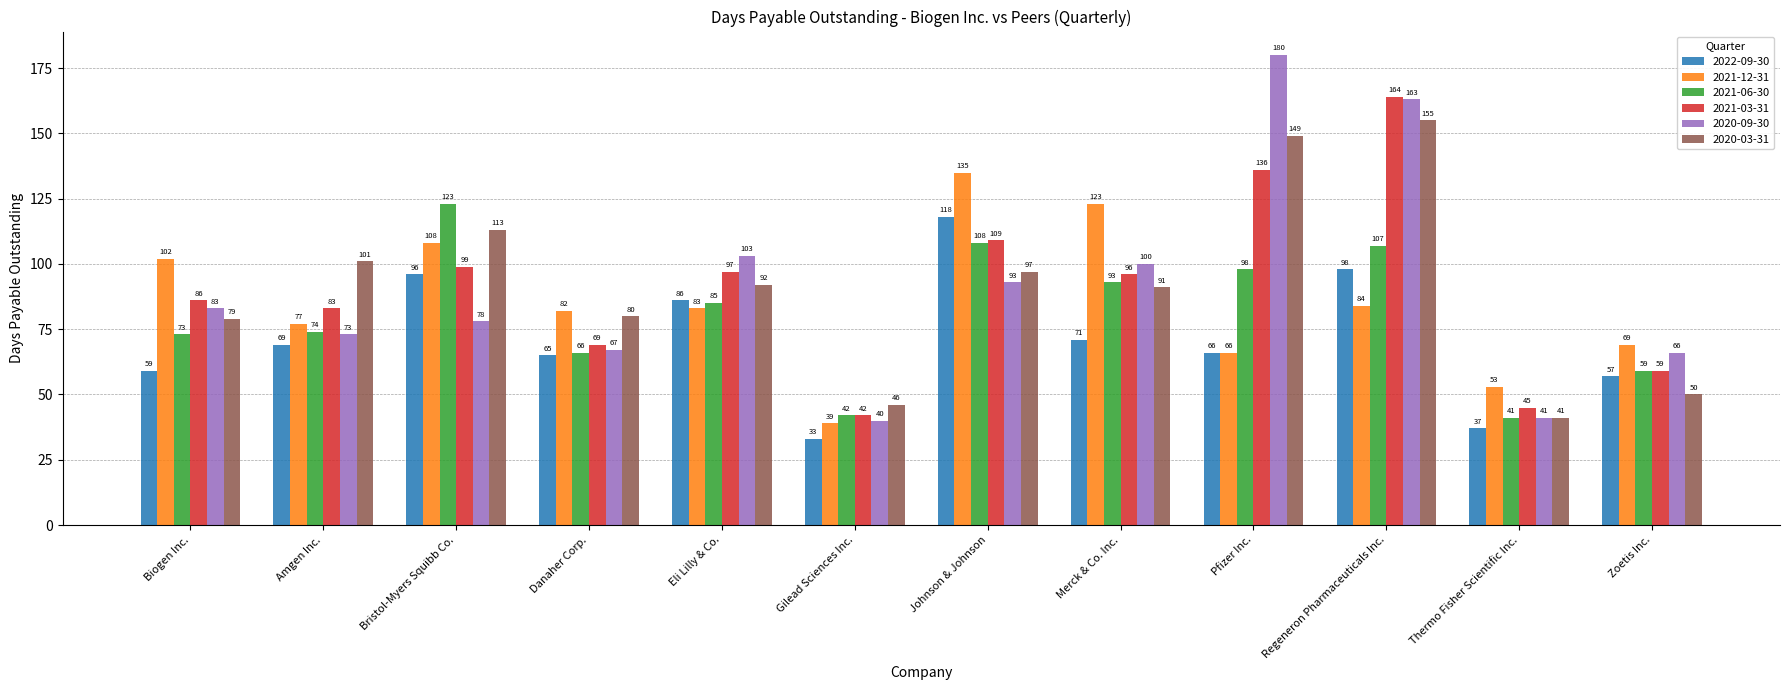

What is the difference between the 2022-09-30 values at Merck & Co. Inc. and Amgen Inc.?

2